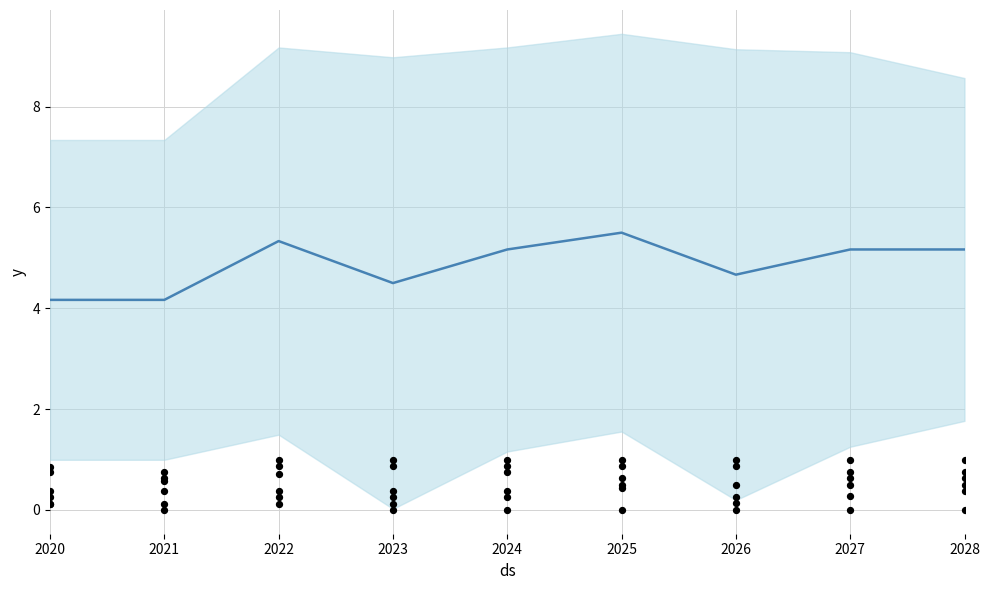

What is the change in value from 2021 to 2028?

+1.0